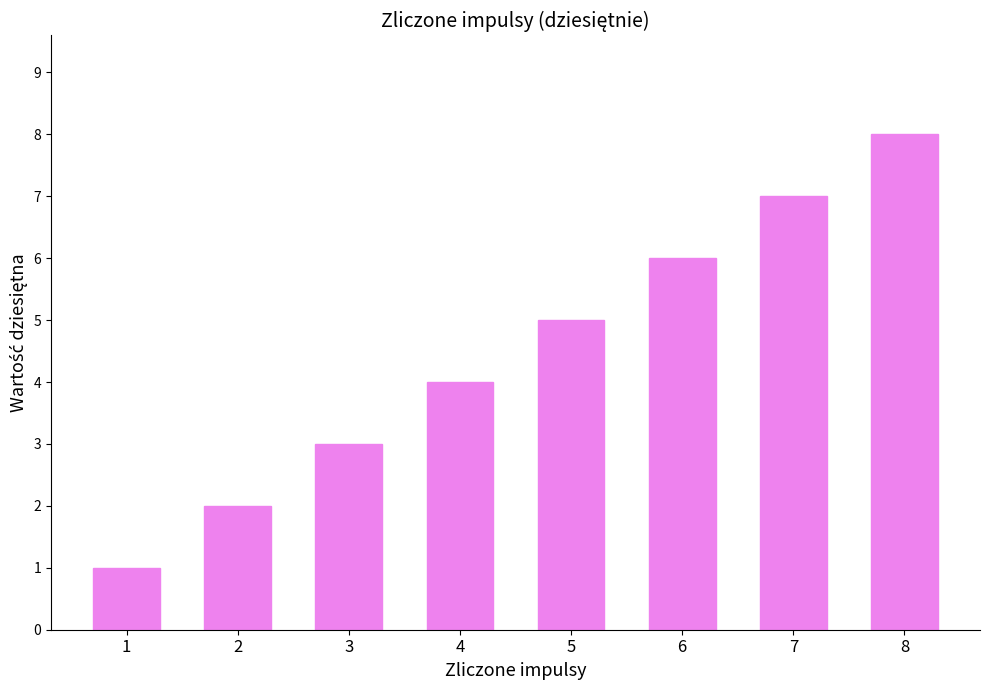

What is the change in value from 1 to 6?

+5